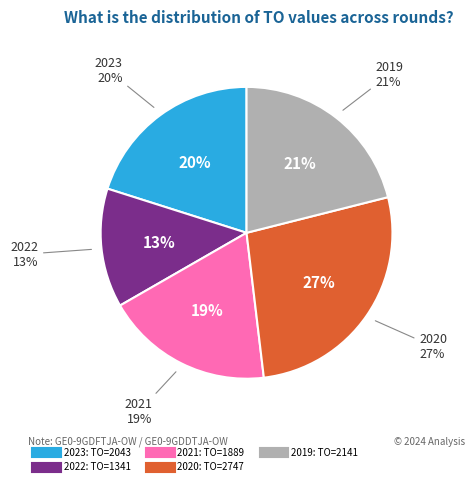

Is there any slice that represents more than half of the pie?

No